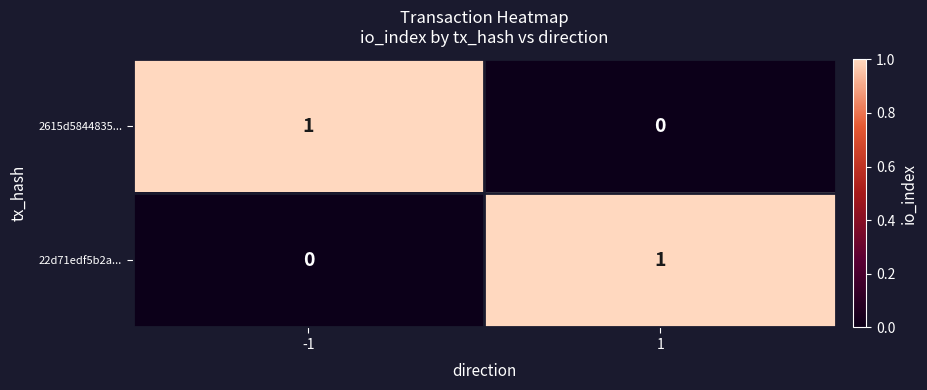

Rank the series at -1 from lowest to highest value.

22d71edf5b2a..., 2615d5844835...